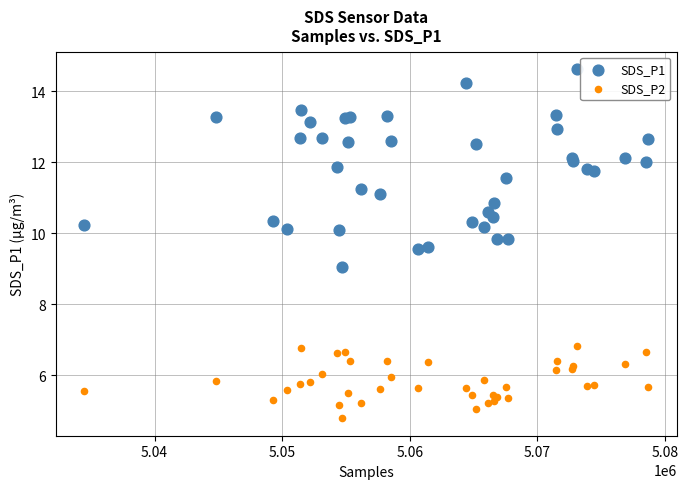

Which series reaches the maximum Y coordinate?

SDS_P1